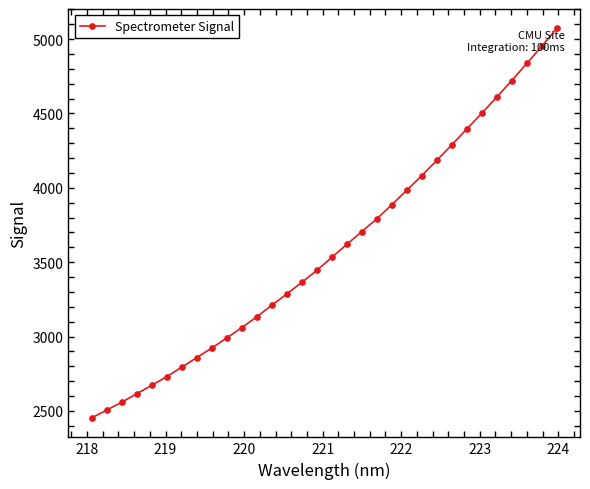

What is the greatest value displayed?

5071.2